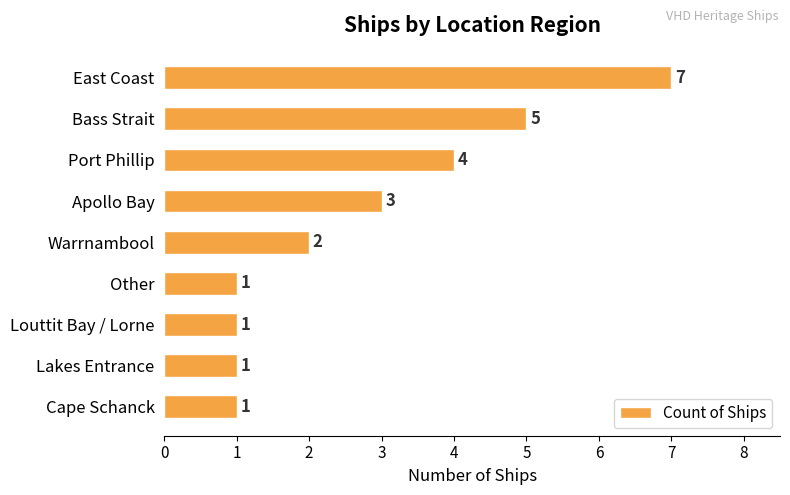

Reading bottom to top, list all the values displayed in this chart.

1	1	1	1	2	3	4	5	7